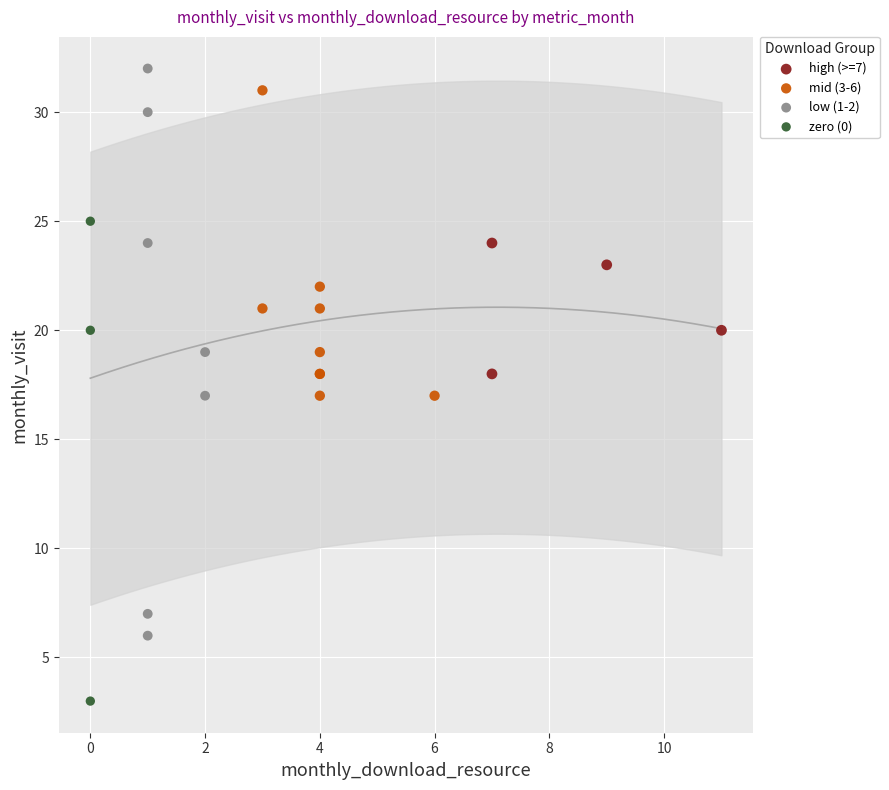

Which series has the largest Y range (max minus min)?

low (1-2)